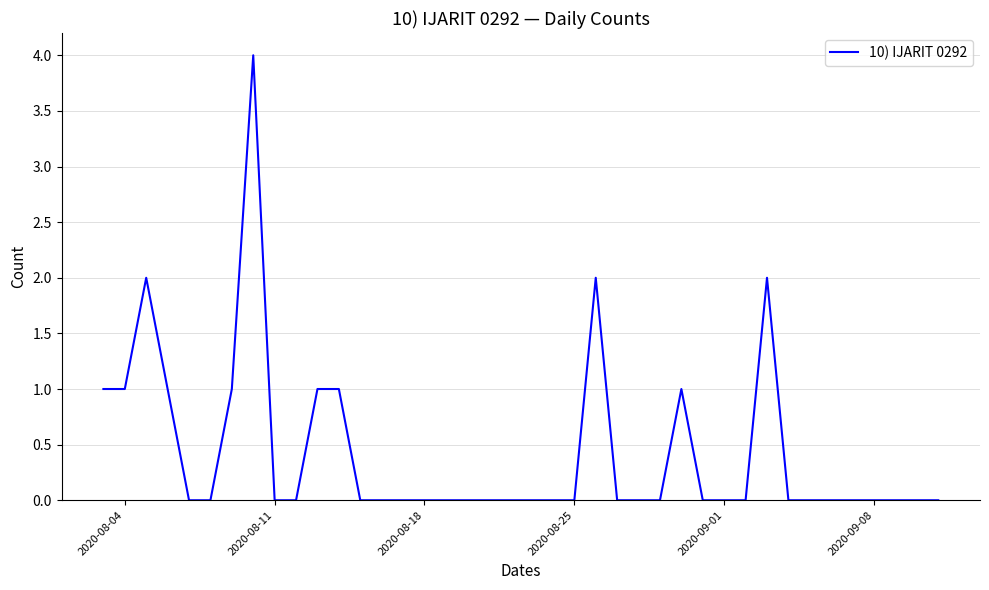

What is the difference between the maximum and minimum values?

4